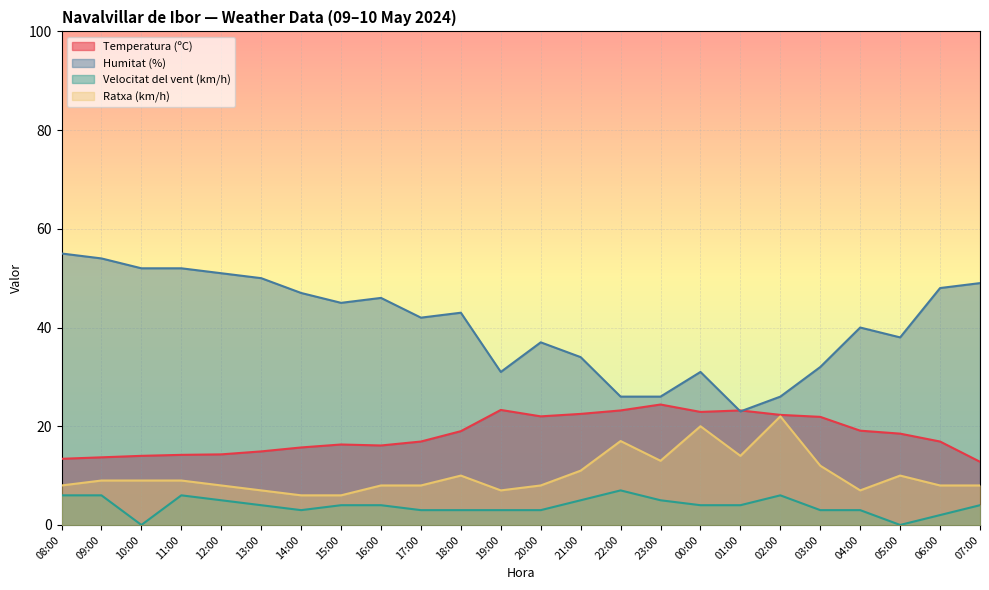

Rank the series at 20:00 from highest to lowest value.

Humitat (%), Temperatura (ºC), Ratxa (km/h), Velocitat del vent (km/h)